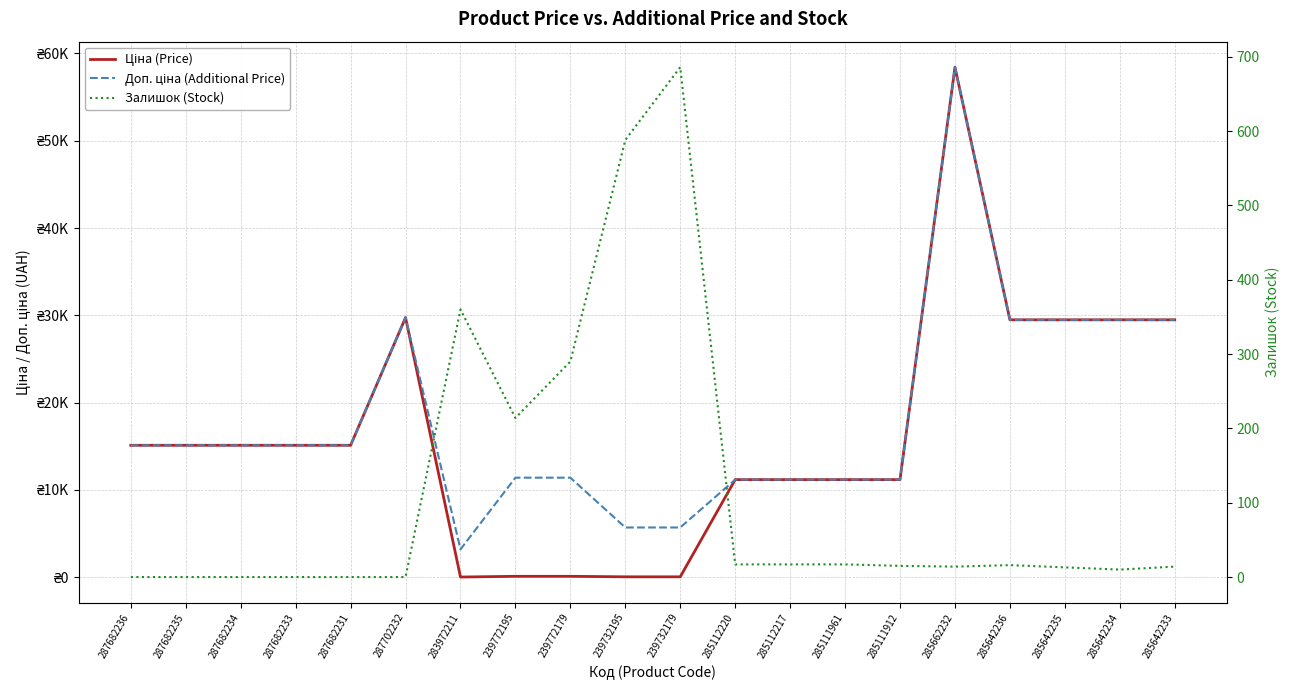

What is the sum of all Доп. ціна (Additional Price) values?

363927.4